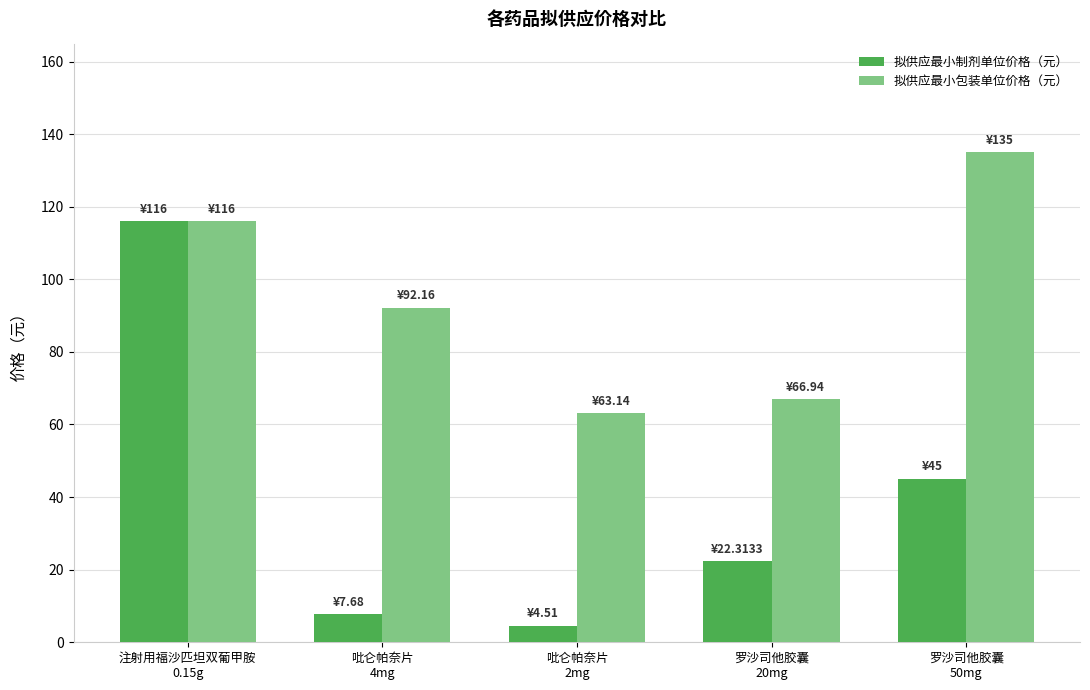

True or false: 拟供应最小包装单位价格（元） has a value of 104.0 at 罗沙司他胶囊
20mg.

False